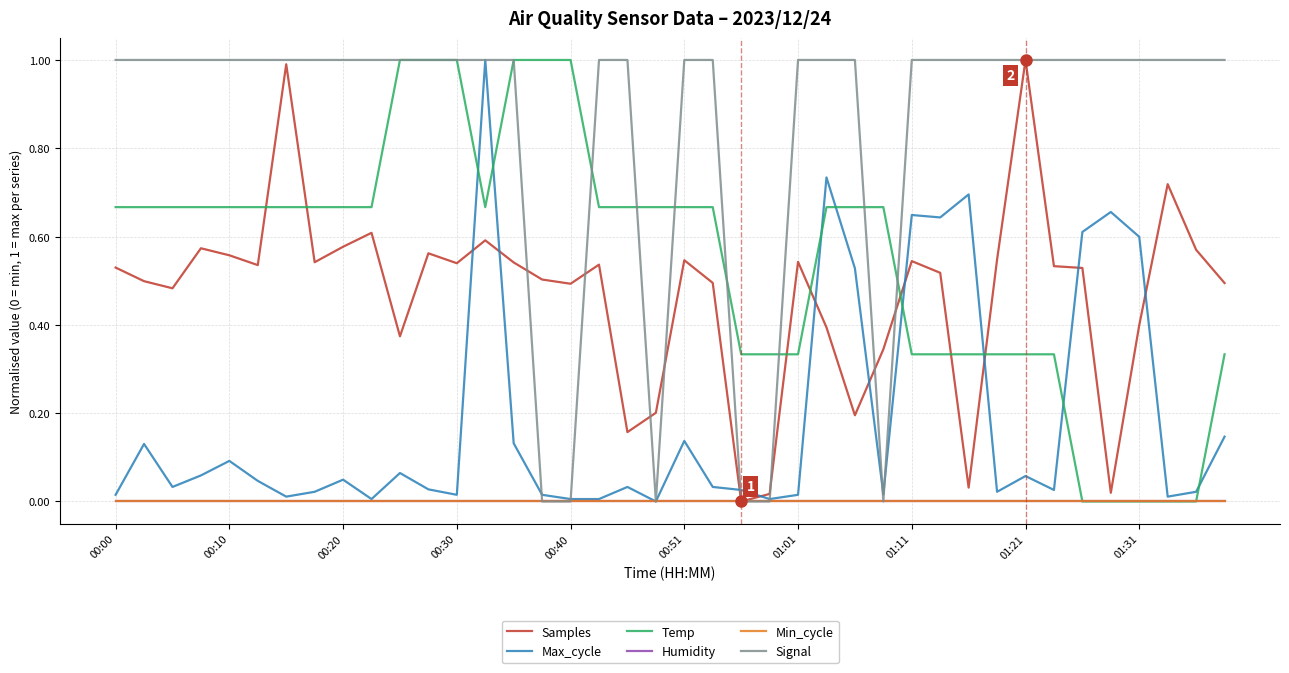

At which label does Humidity reach its minimum?

00:00